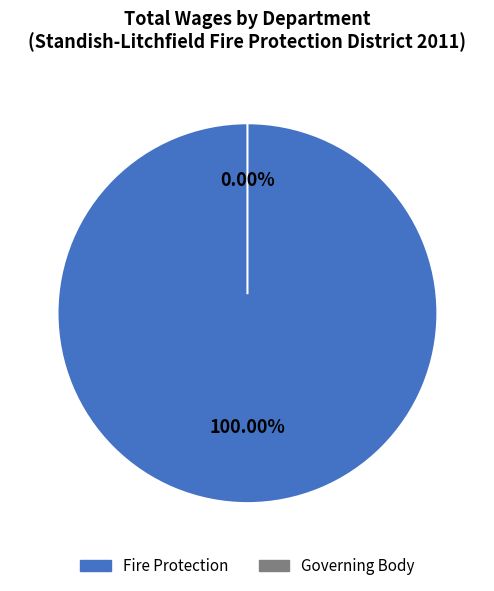

The Fire Protection slice represents 90% of the pie. True or false?

False